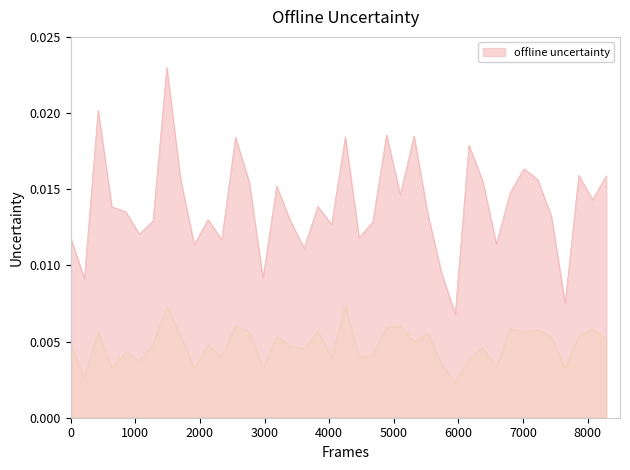

How many lines are shown in the chart?

2